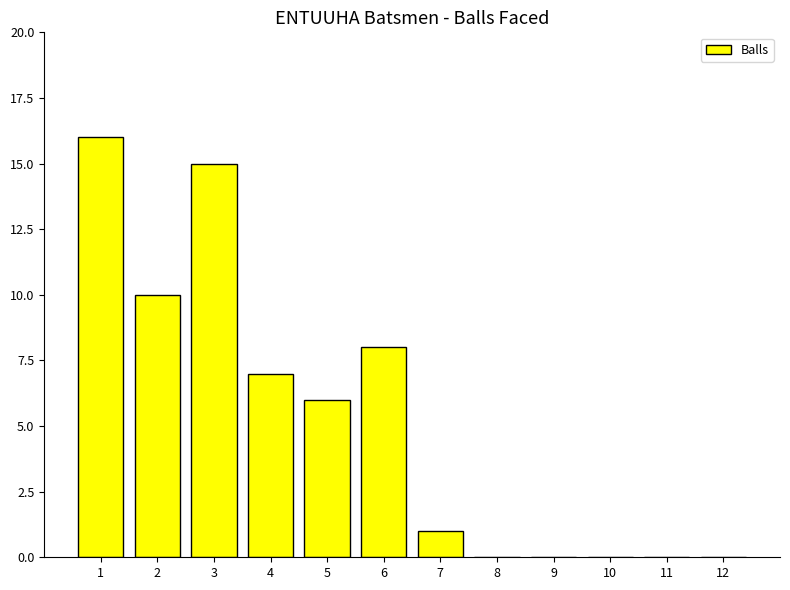

Is it true that the value at 4 is 7?

True